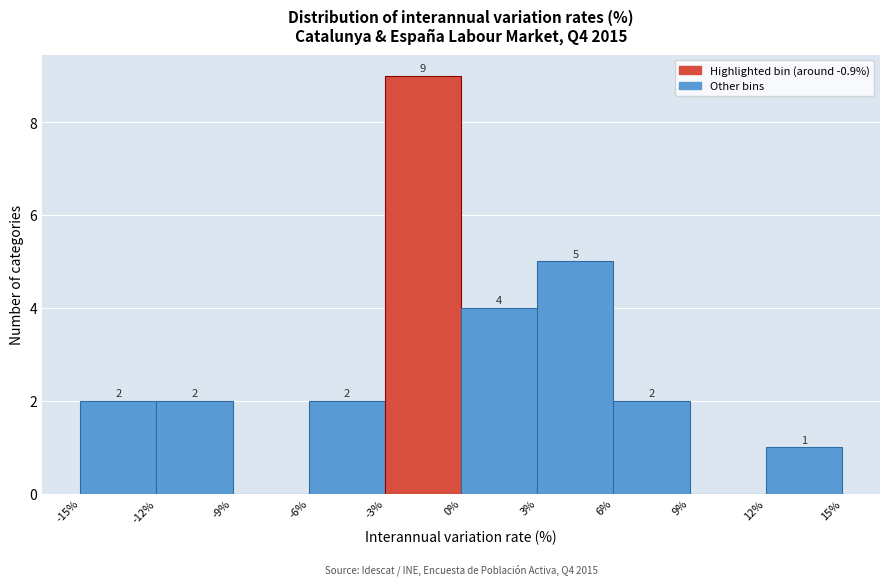

Which range on the x-axis has the tallest bar?

-3% to 0%